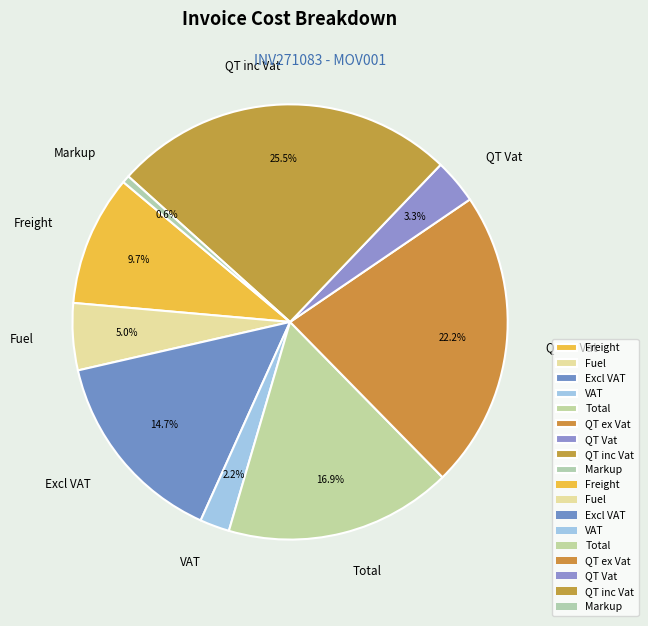

How many segments does this pie chart have?

9